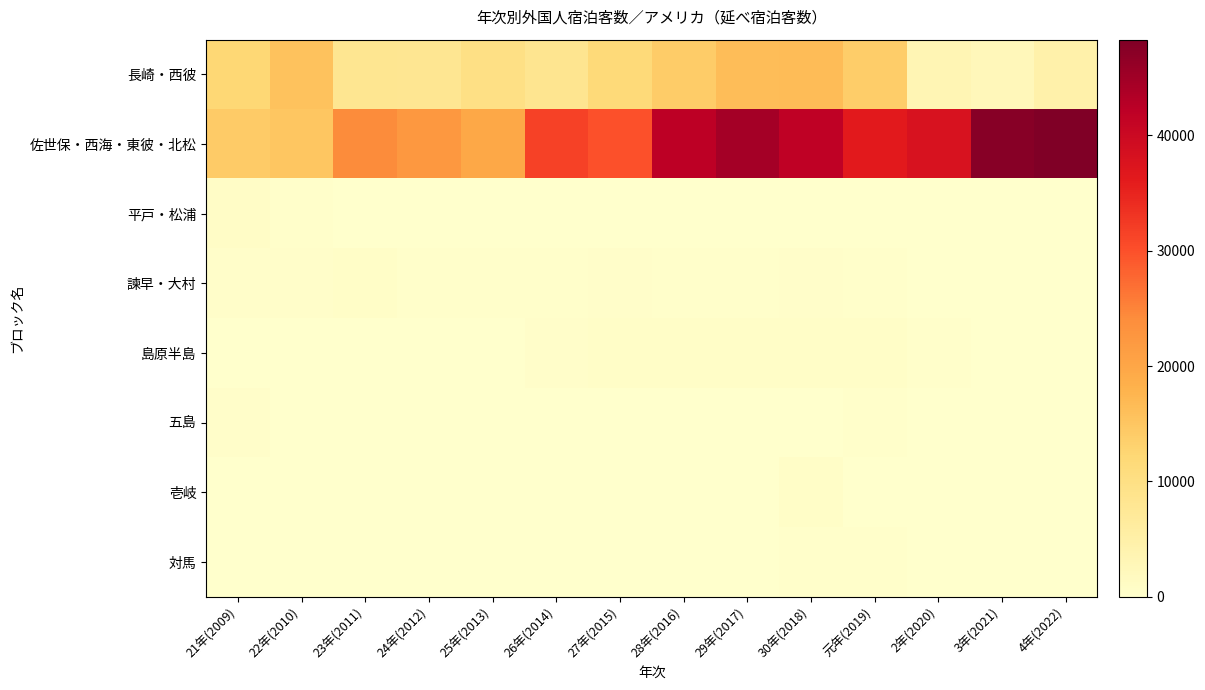

Count the number of data series in this chart.

8